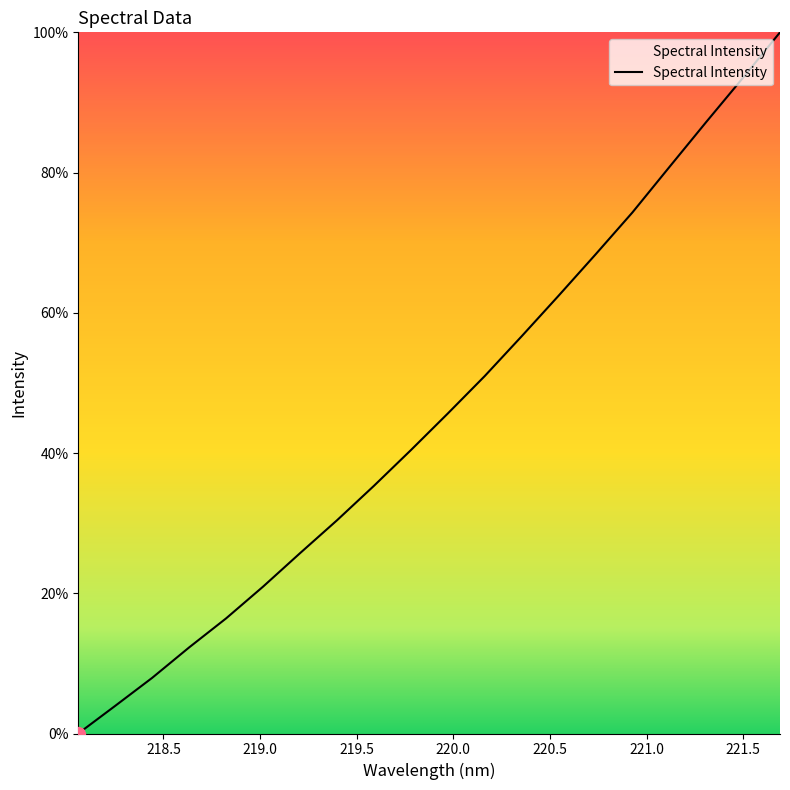

What is the greatest value displayed?

100.0